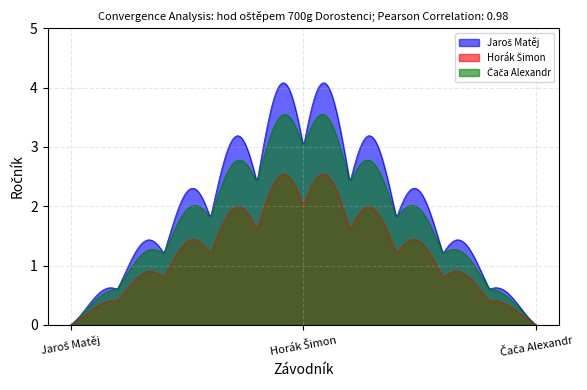

The Horák Šimon series shows 3 at Horák Šimon. True or false?

False